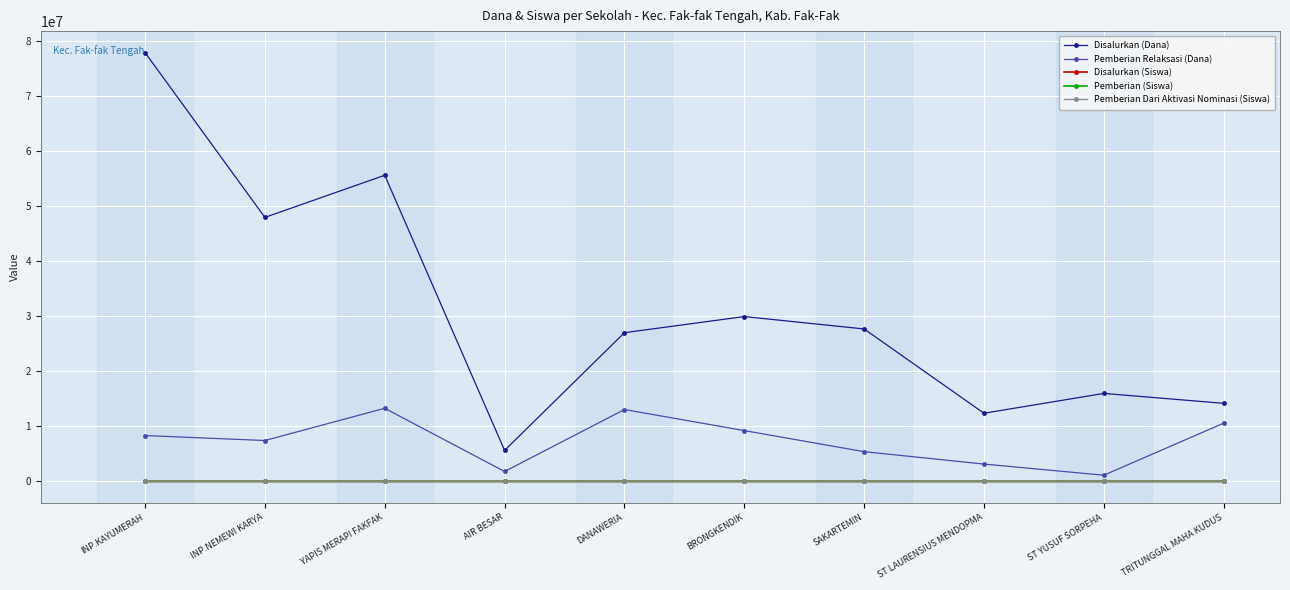

The Pemberian Relaksasi (Dana) series shows 5765715 at TRITUNGGAL MAHA KUDUS. True or false?

False